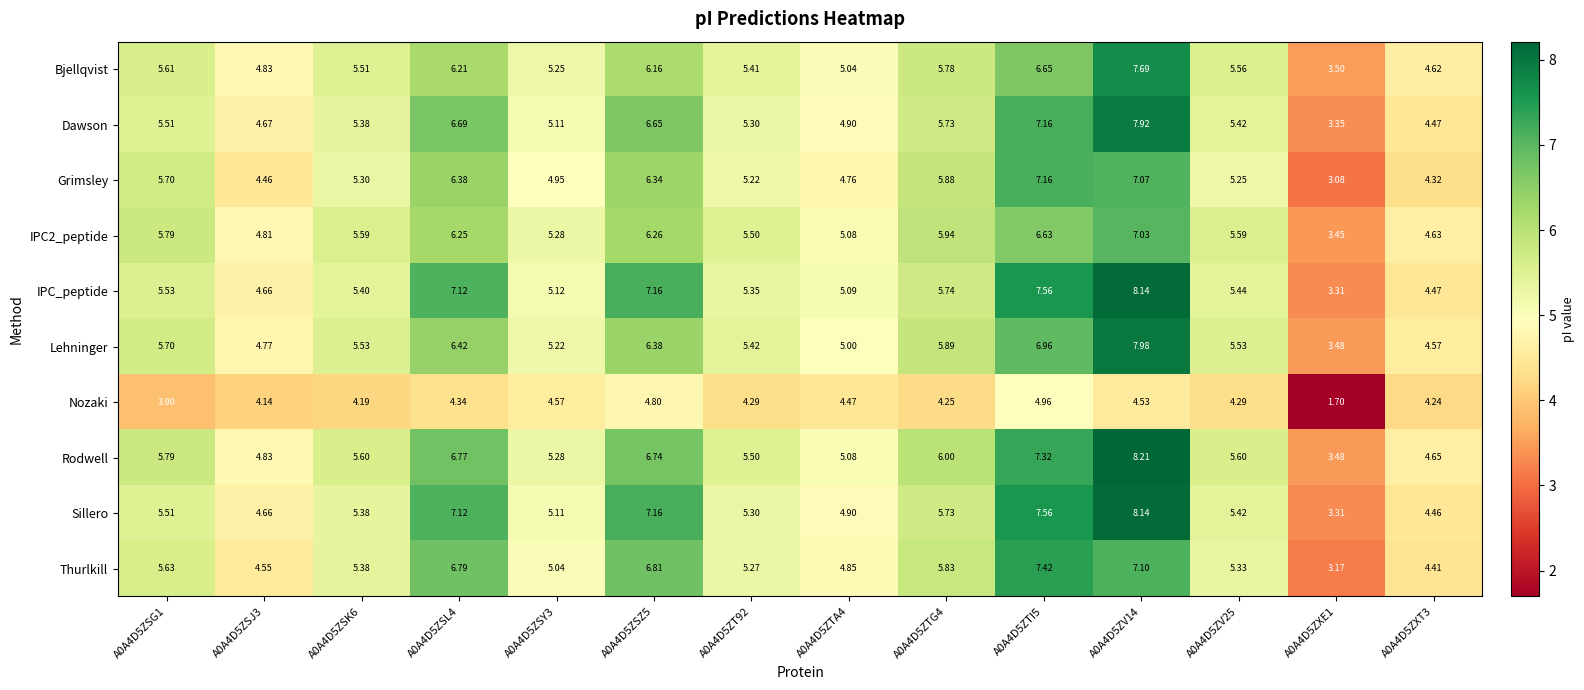

Which series changed the most between A0A4D5ZXE1 and A0A4D5ZXT3?

Nozaki